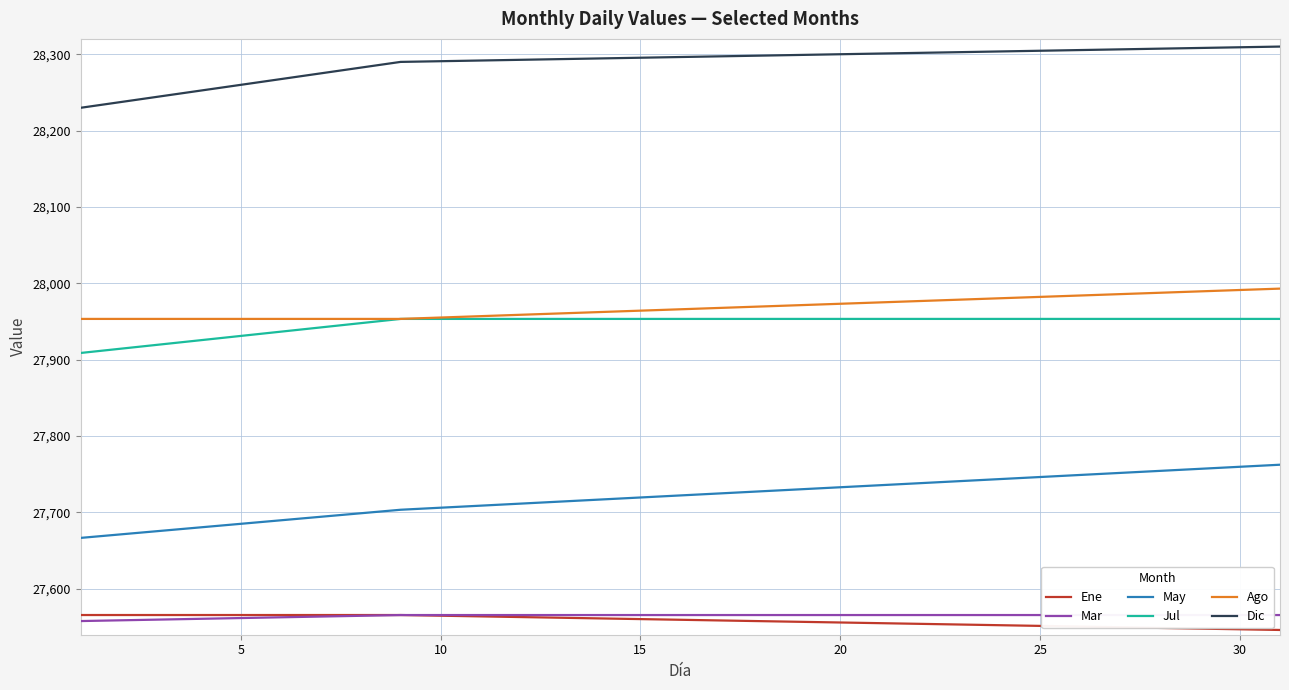

Is the value of Dic at 15 greater than the value of Jul at 30?

Yes